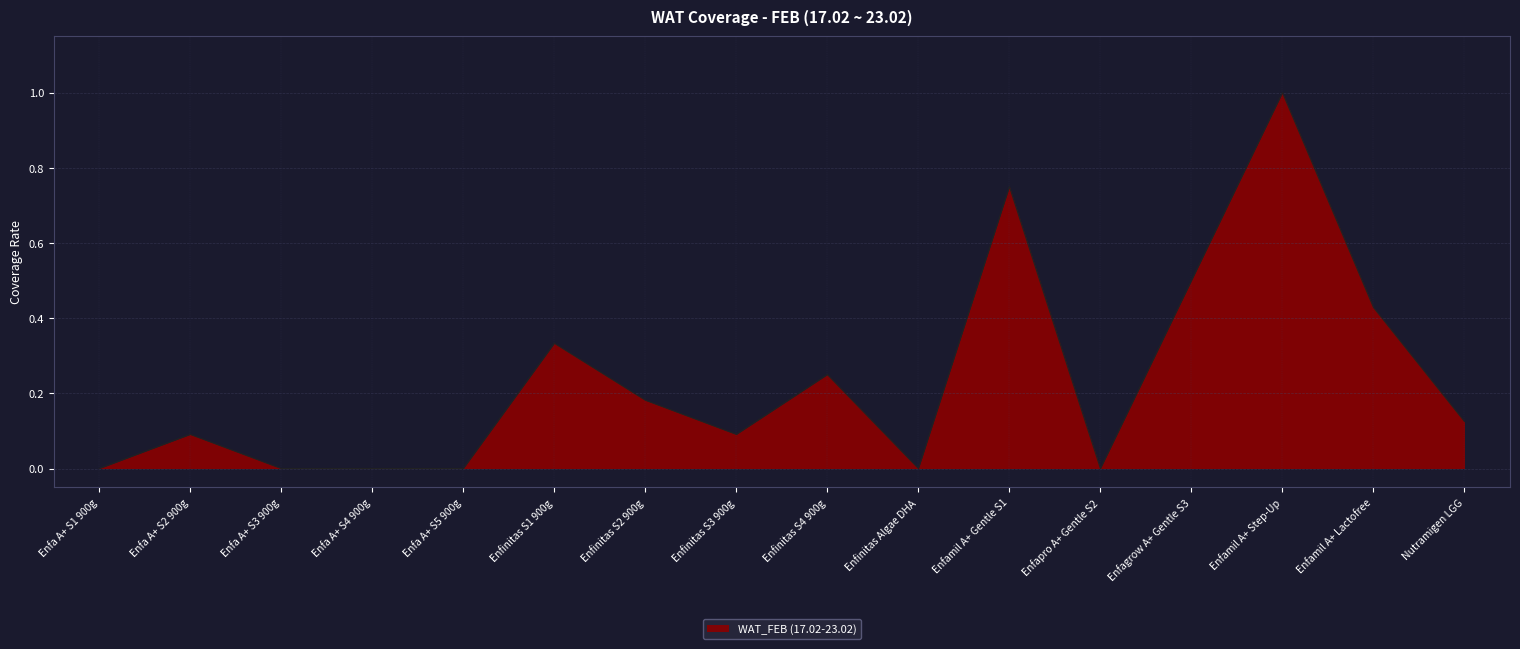

What is the maximum value shown in the chart?

1.0